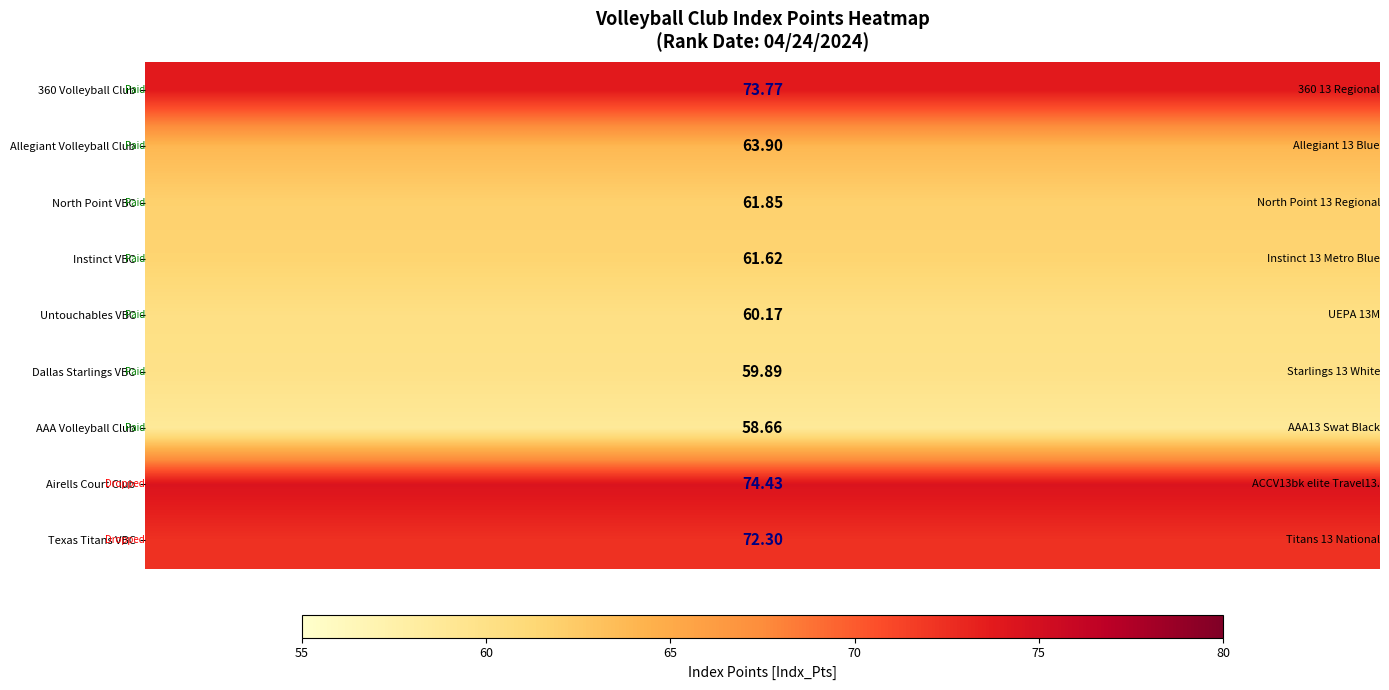

What is the total value across all series at 75?

586.6